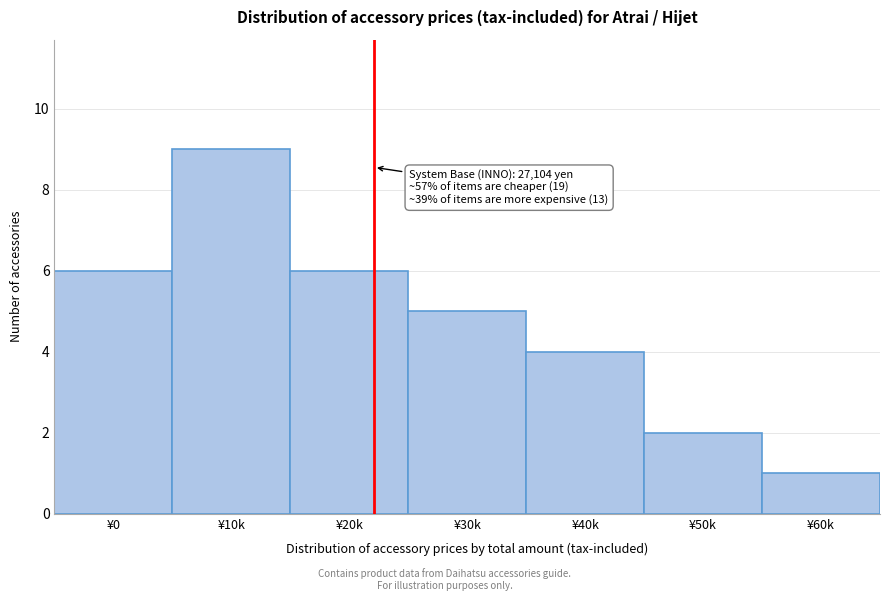

Reading left to right, extract all data points from this chart.

¥0=6	¥10k=9	¥20k=6	¥30k=5	¥40k=4	¥50k=2	¥60k=1